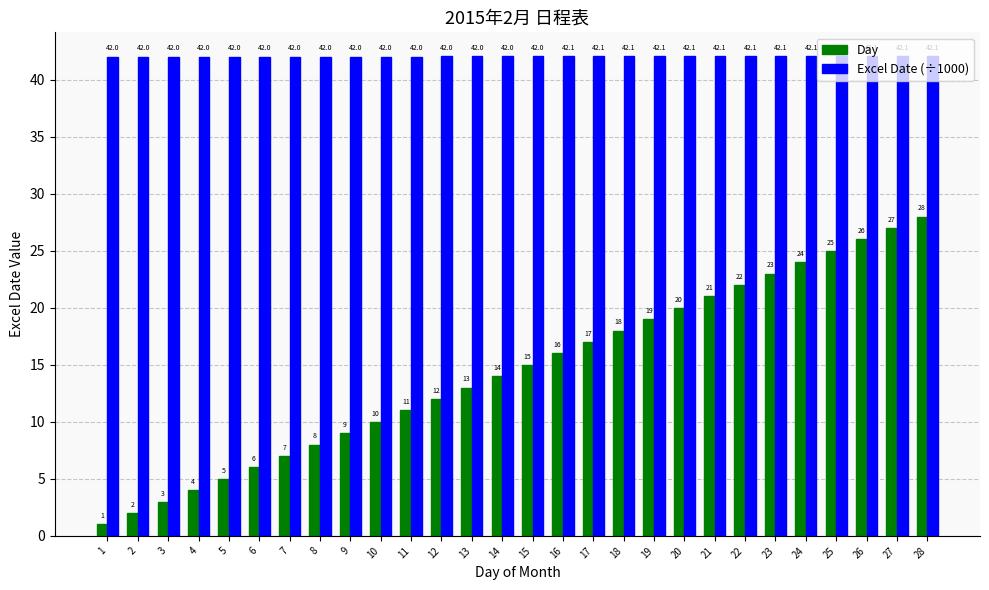

What is the average value of the Excel Date (÷1000) series?

42.0